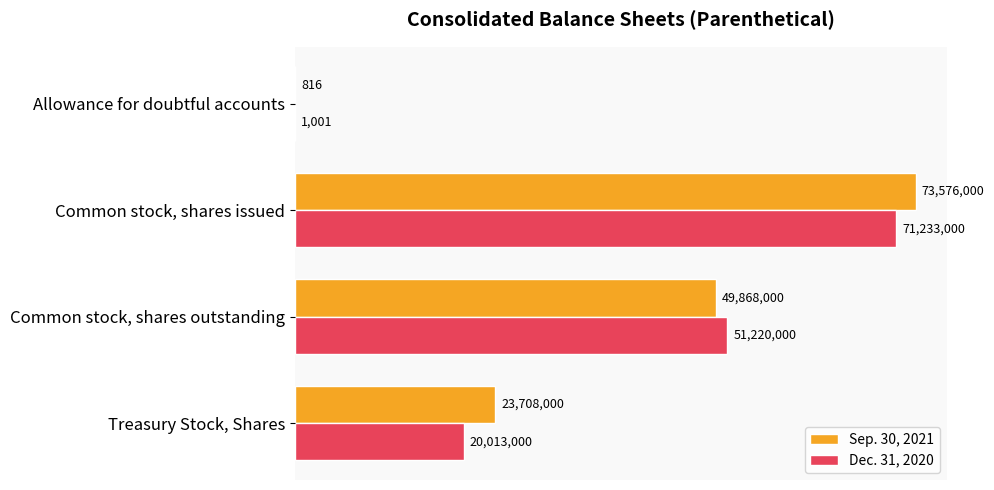

What is the value of the Sep. 30, 2021 bar at the 1st from the left?

816